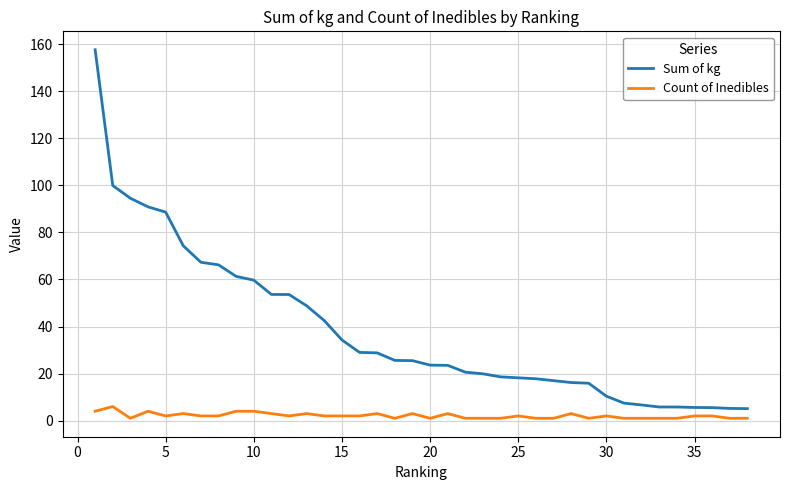

Which series has the largest total across all categories?

Sum of kg